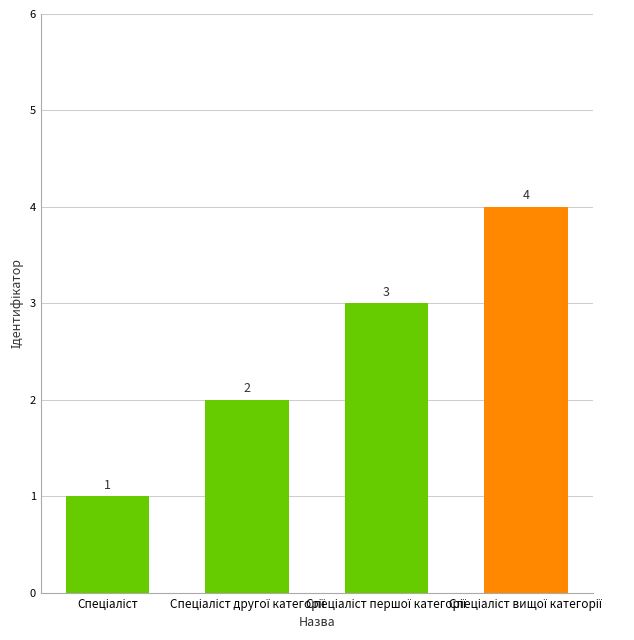

What is the greatest value displayed?

4